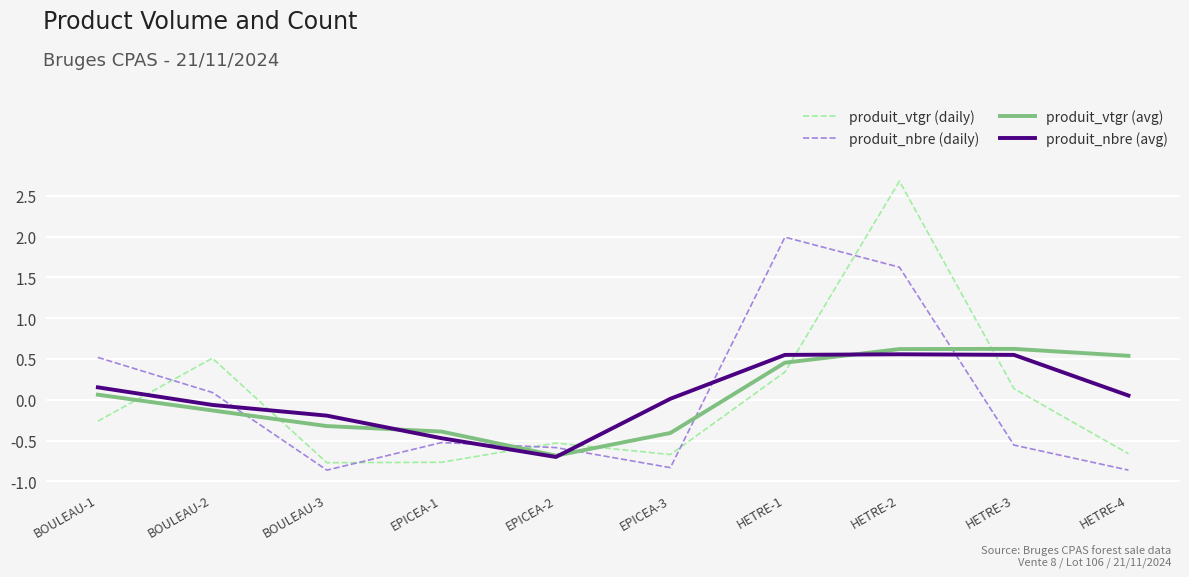

The value of produit_vtgr (daily) at EPICEA-2 is -0.5. True or false?

True